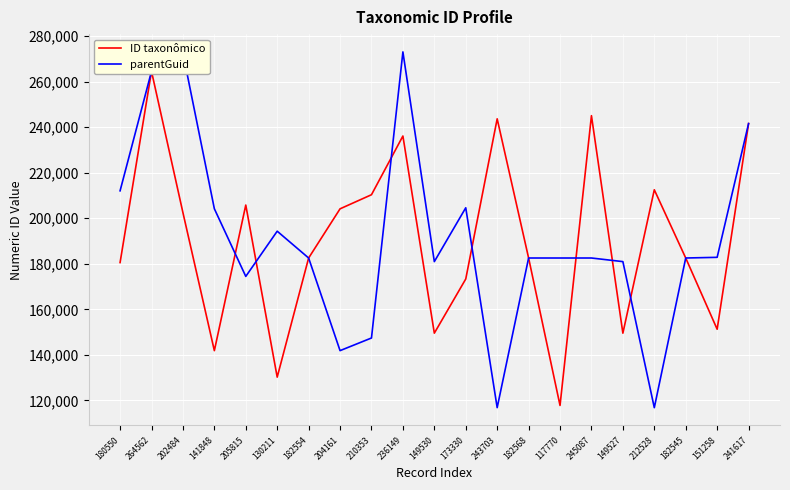

Reading left to right, what are all the values shown in this chart?

ID taxonômico: 180550	264562	202484	141848	205815	130211	182554	204161	210353	236149	149530	173330	243703	182568	117770	245087	149527	212528	182545	151258	241617
parentGuid: 212071	264559	272586	204195	174471	194331	182552	141855	147408	273106	180963	204620	116807	182552	182552	182552	180963	116791	182552	182850	241613